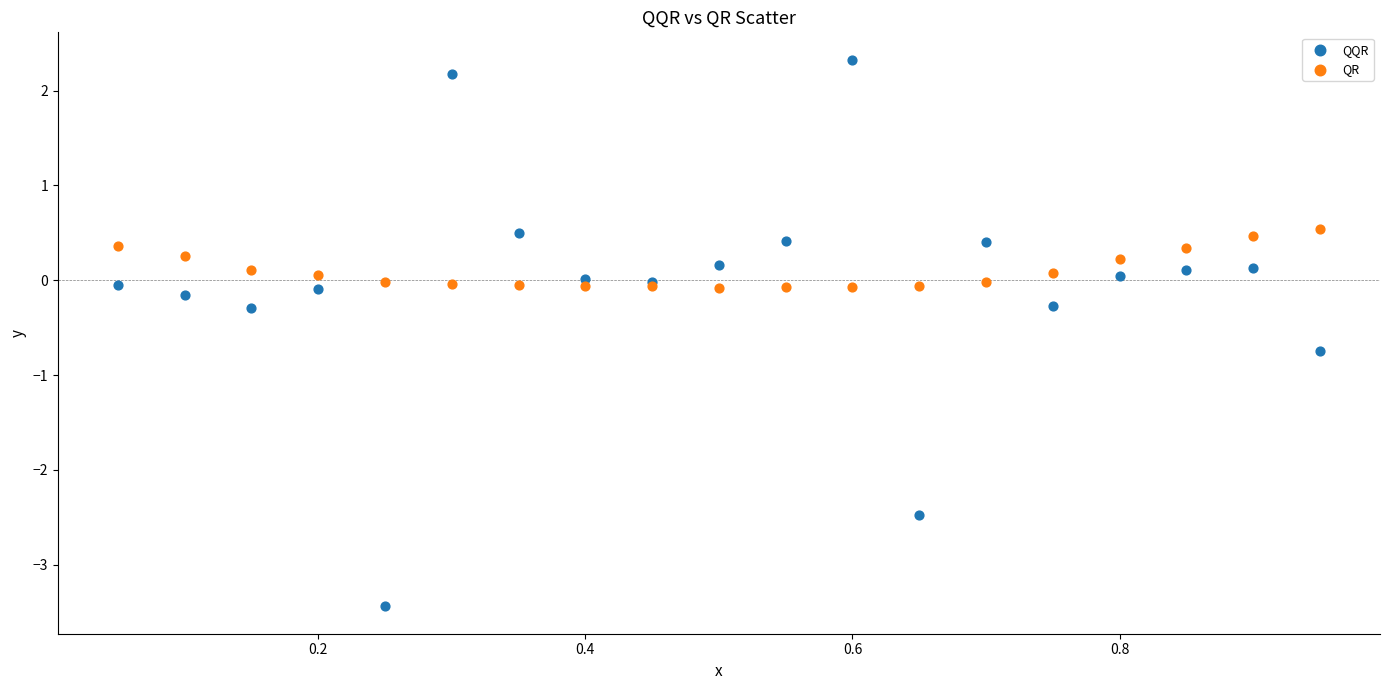

Which series has the widest spread of Y values?

QQR